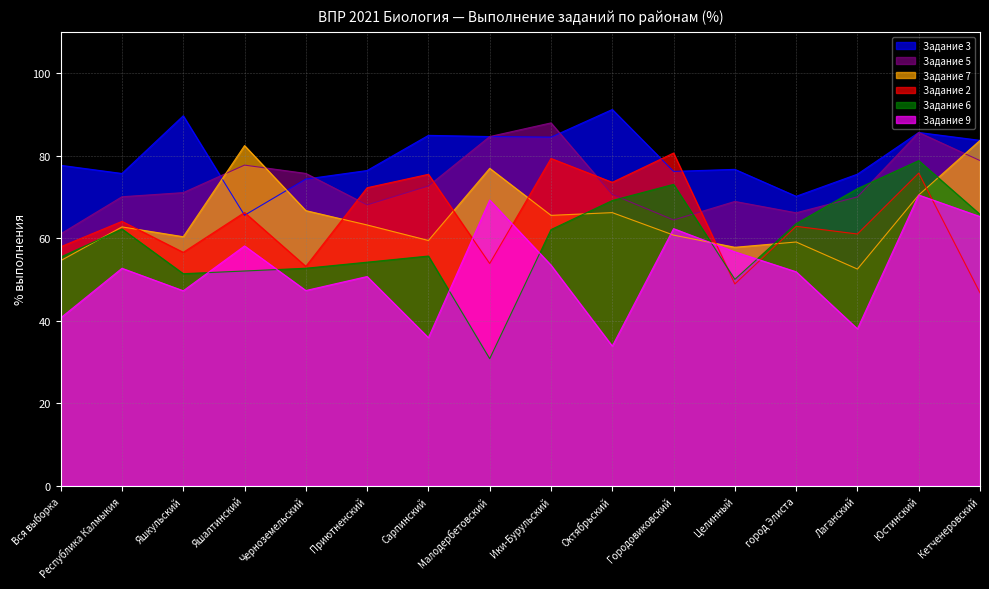

How many data points in Задание 3 are above 77?

8